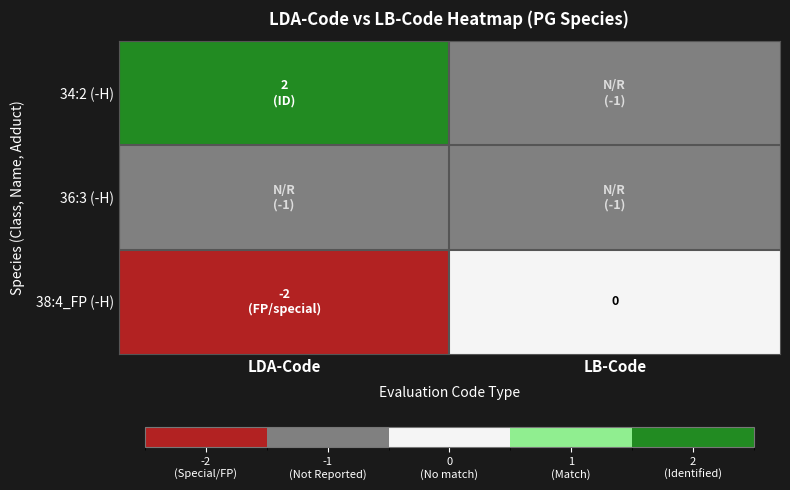

What is the maximum value shown in the chart?

2